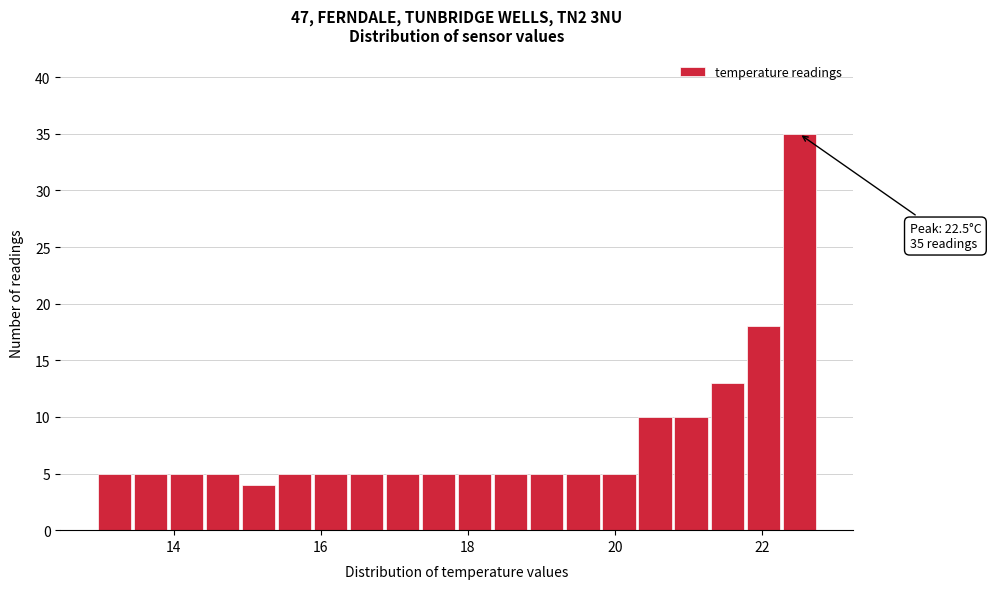

Read against the x-axis, roughly where is the centre of the tallest bar?

22.6